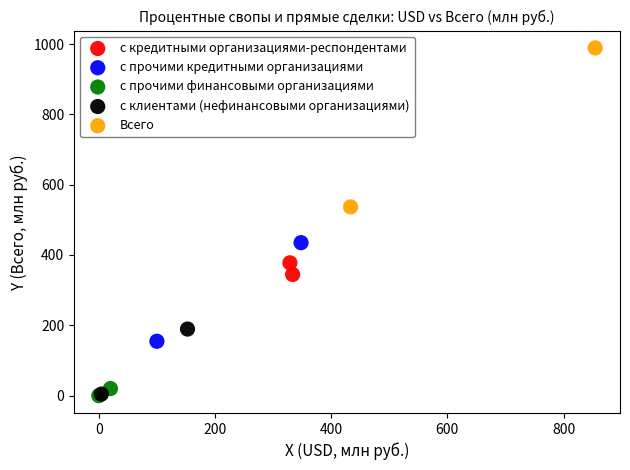

What are all the series names shown in the legend?

с кредитными организациями-респондентами, с прочими кредитными организациями, с прочими финансовыми организациями, с клиентами (нефинансовыми организациями), Всего